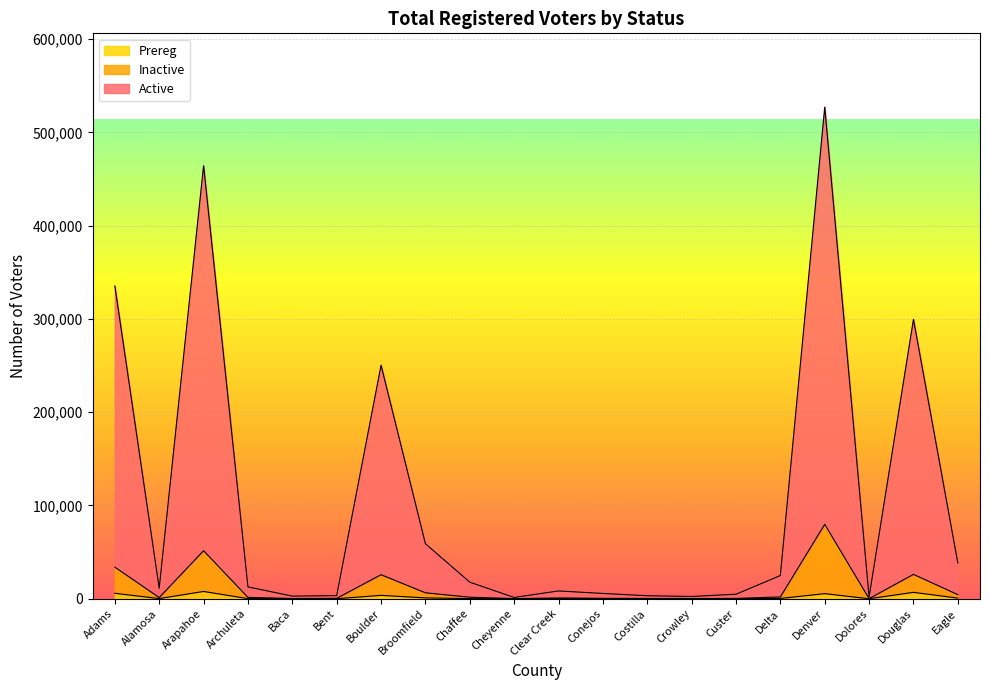

What are all the series names shown in the legend?

Prereg, Inactive, Active